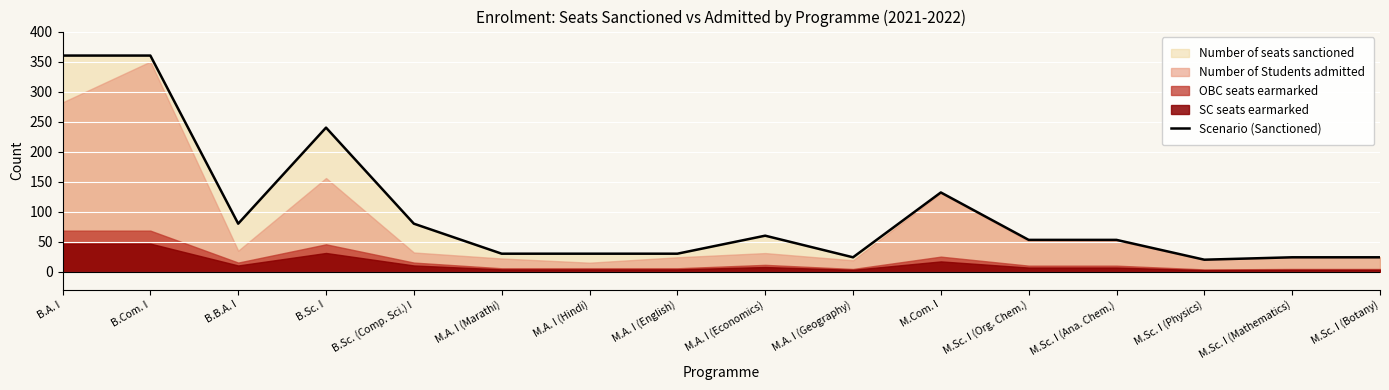

What is the sum of all values?

1600